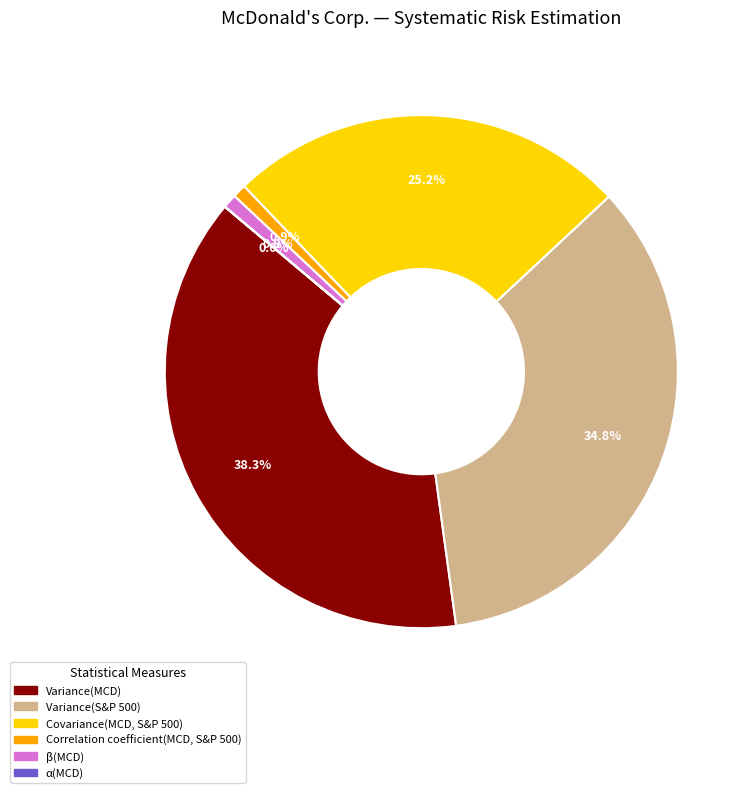

Does Covariance(MCD, S&P 500) account for over 50% of the chart?

No